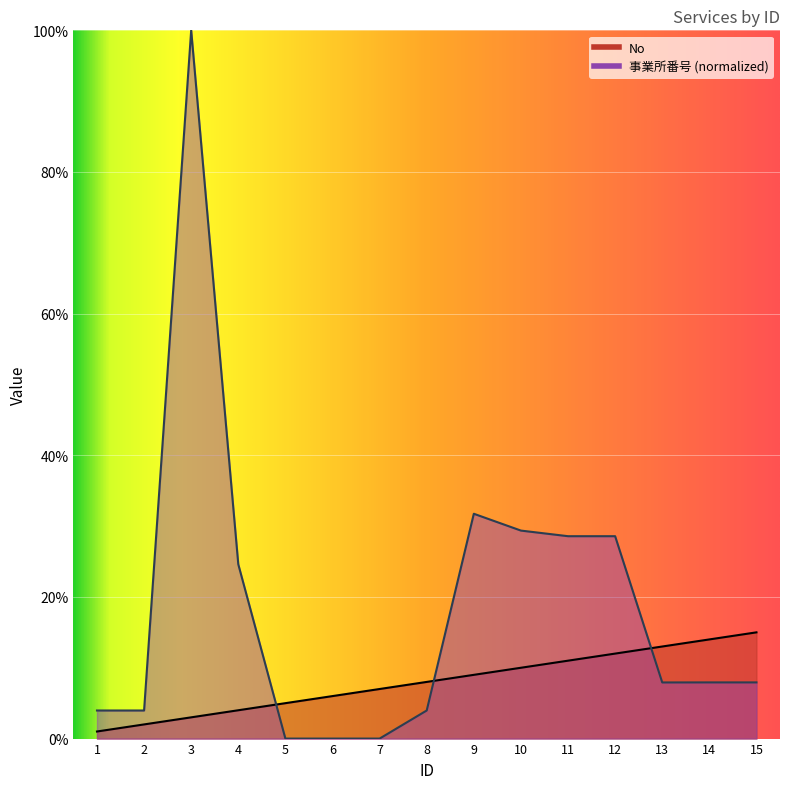

The No series shows 13.0 at 13. True or false?

True